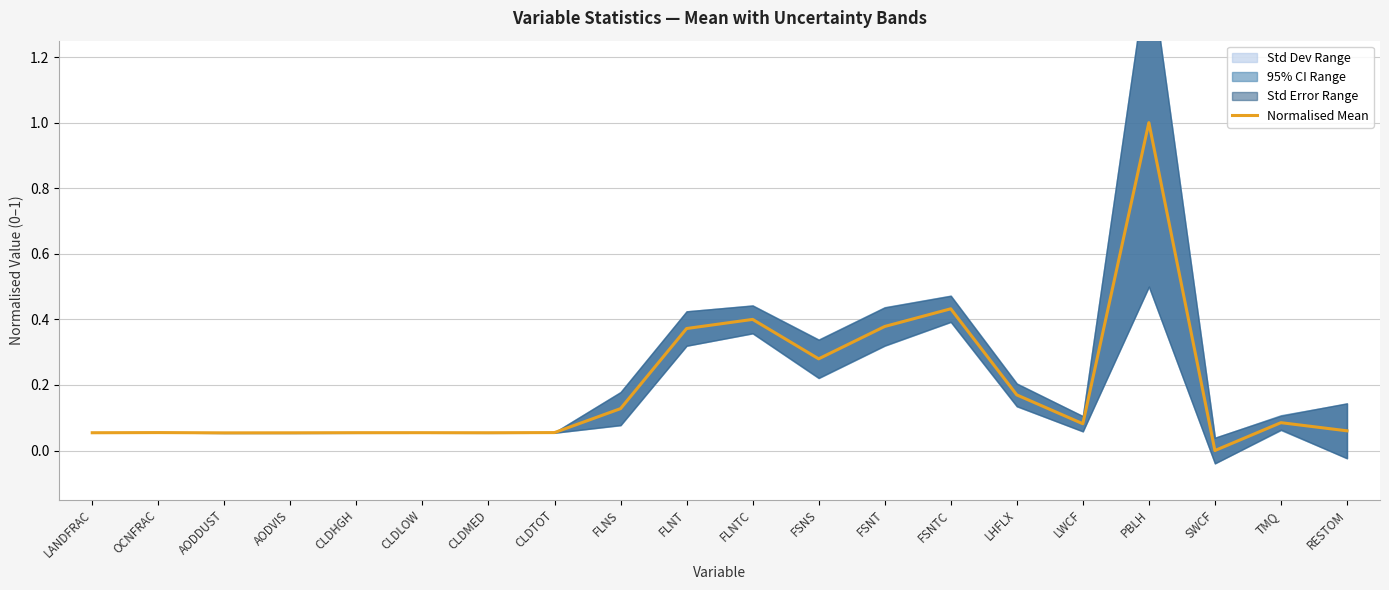

Reading left to right, what are all the values shown in this chart?

LANDFRAC=0.1	OCNFRAC=0.1	AODDUST=0.1	AODVIS=0.1	CLDHGH=0.1	CLDLOW=0.1	CLDMED=0.1	CLDTOT=0.1	FLNS=0.1	FLNT=0.4	FLNTC=0.4	FSNS=0.3	FSNT=0.4	FSNTC=0.4	LHFLX=0.2	LWCF=0.1	PBLH=1.0	SWCF=0.0	TMQ=0.1	RESTOM=0.1